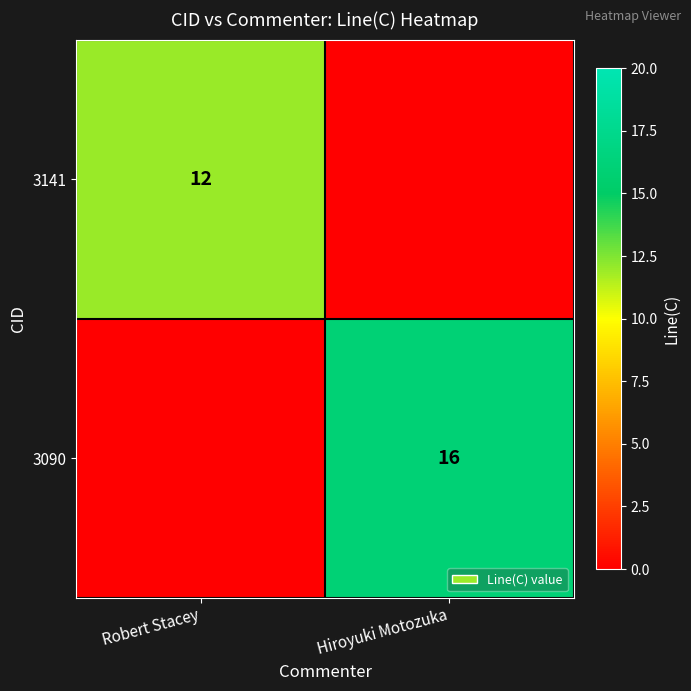

The 3090 series shows 7 at Hiroyuki Motozuka. True or false?

False